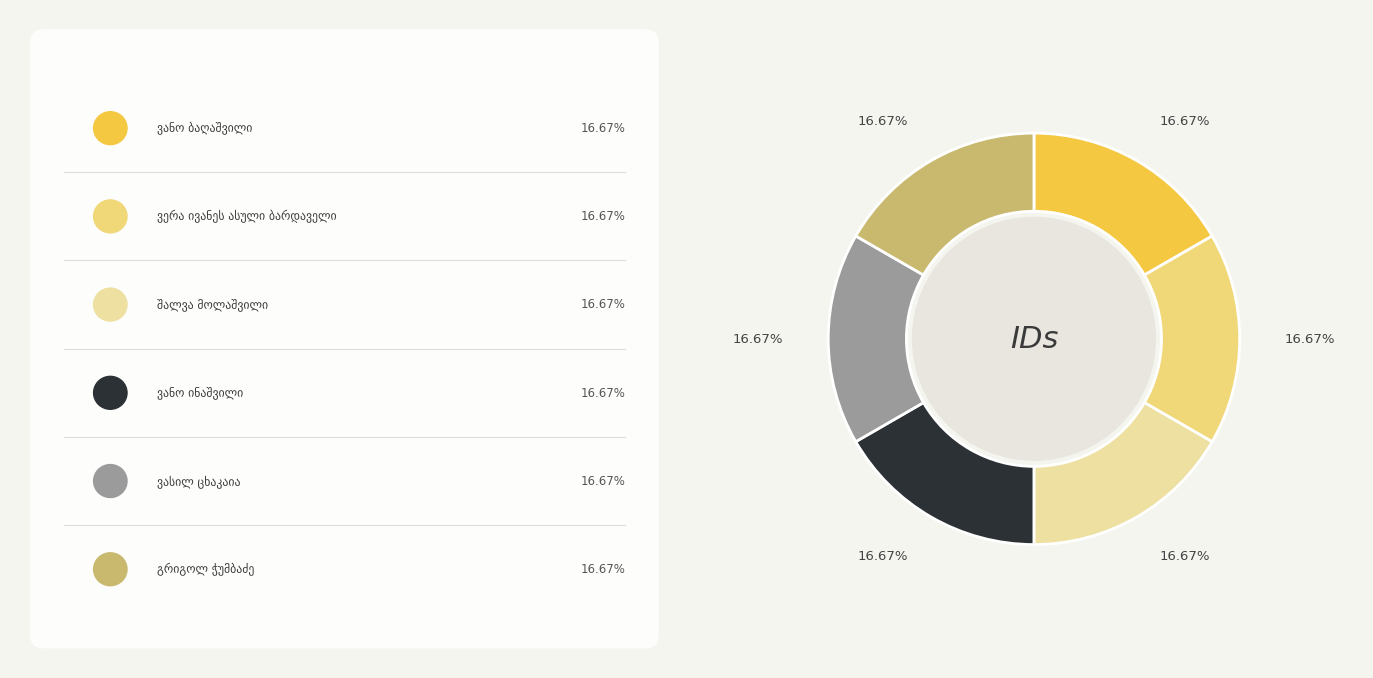

To the nearest percent, what is the average slice percentage?

17%